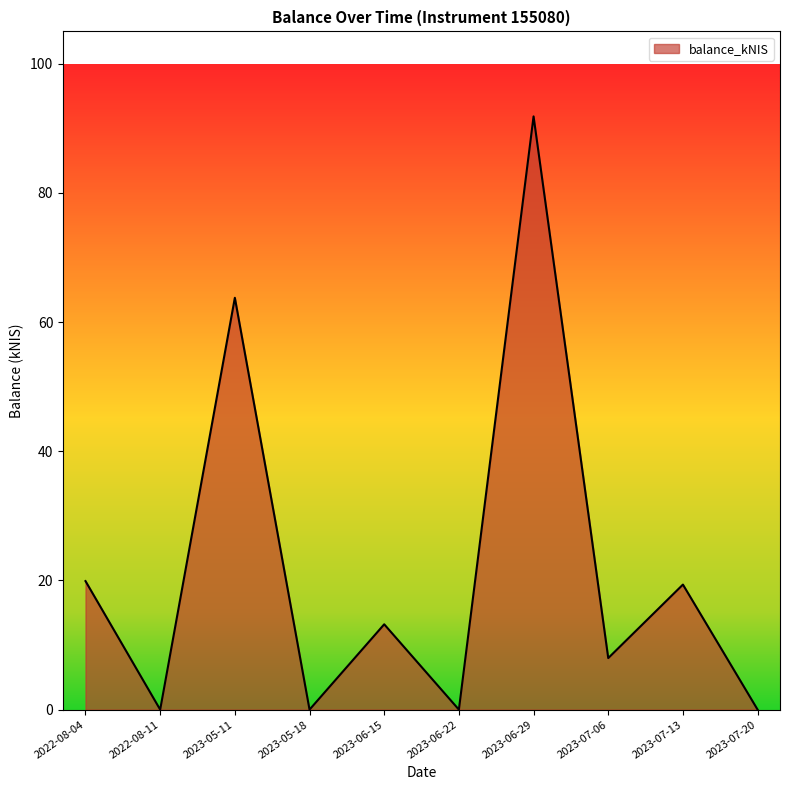

True or false: the data shows -49.2 at 2023-05-18.

False